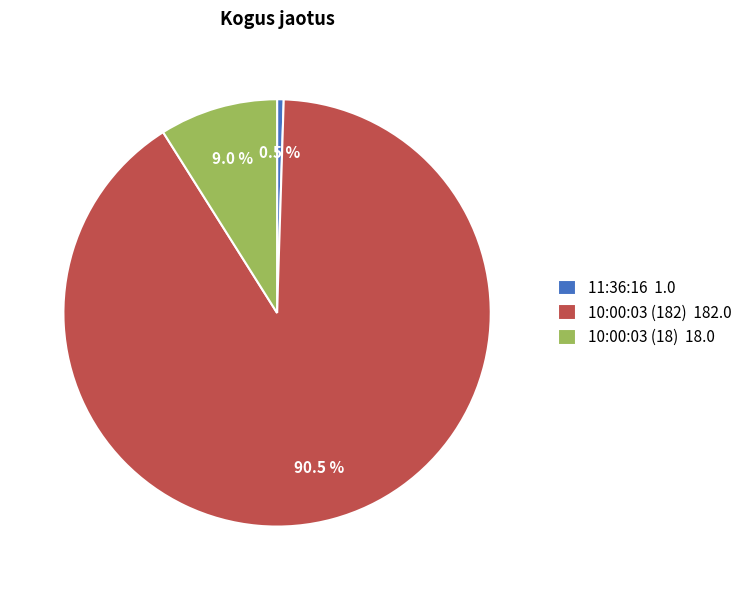

Which slice is the largest?

10:00:03 (182)